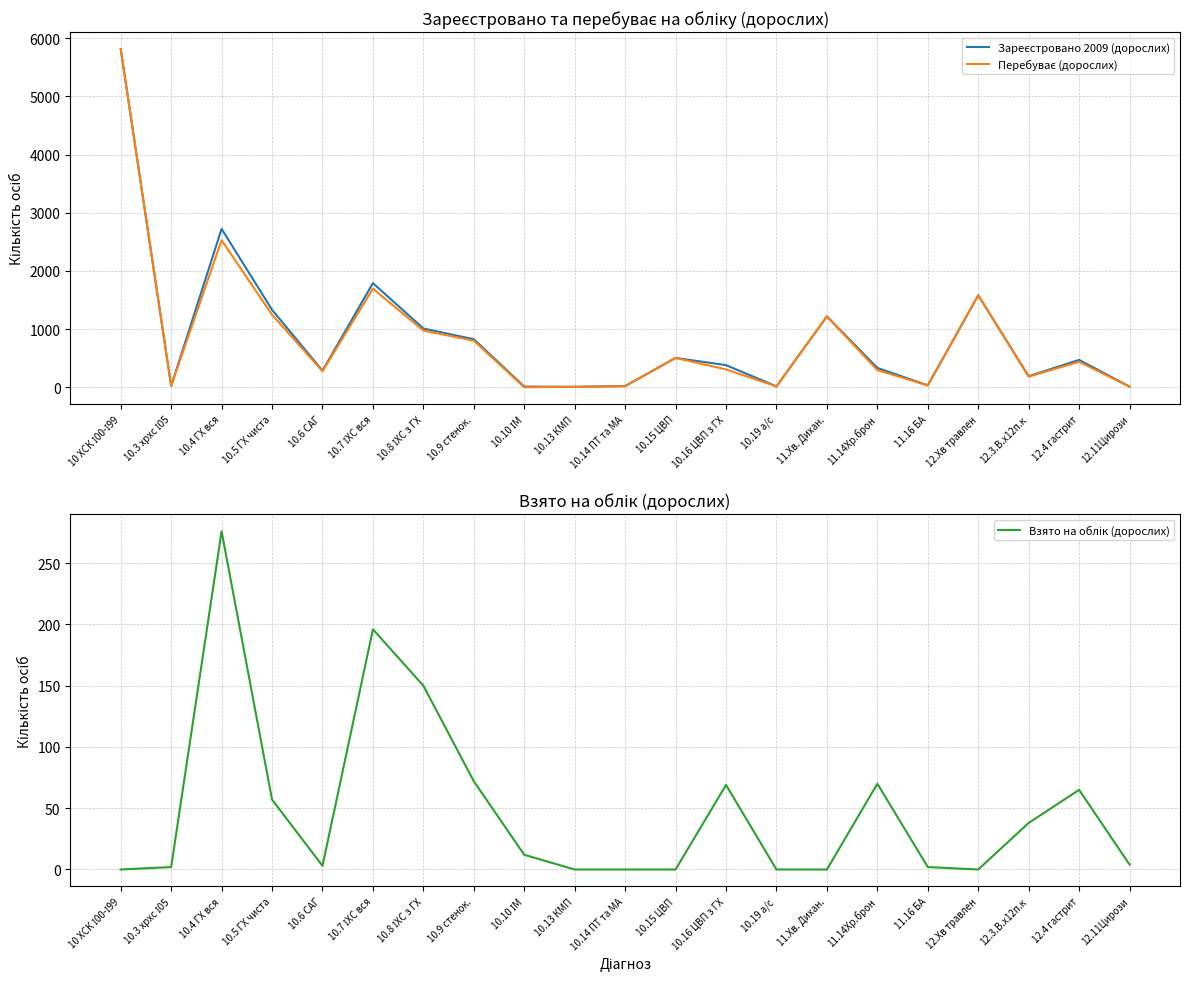

What is the total value across all series at 12.Хв травлен?

3162